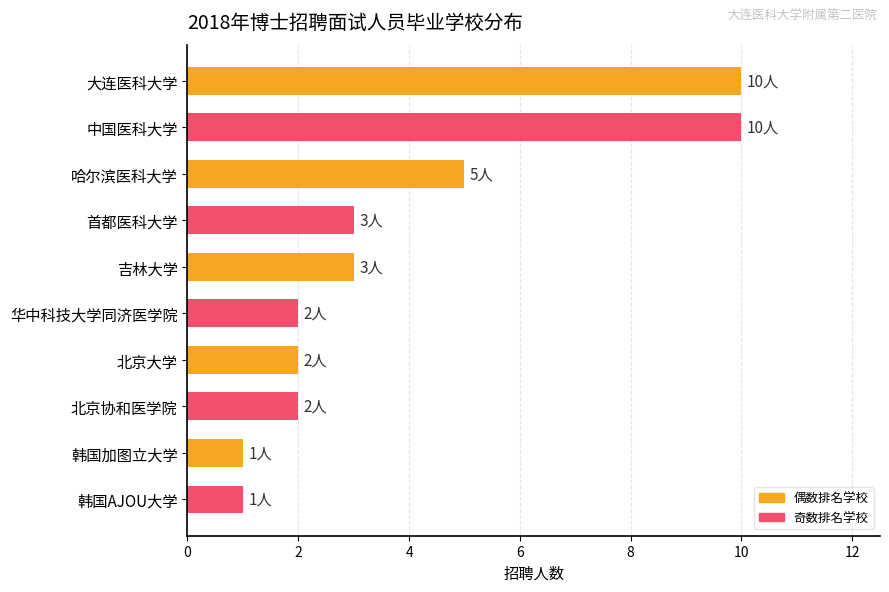

Does the chart contain any negative values?

No